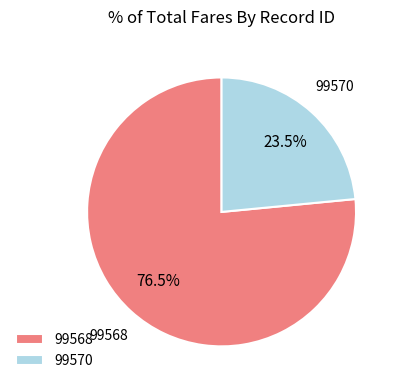

Does 99570 account for over 50% of the chart?

No